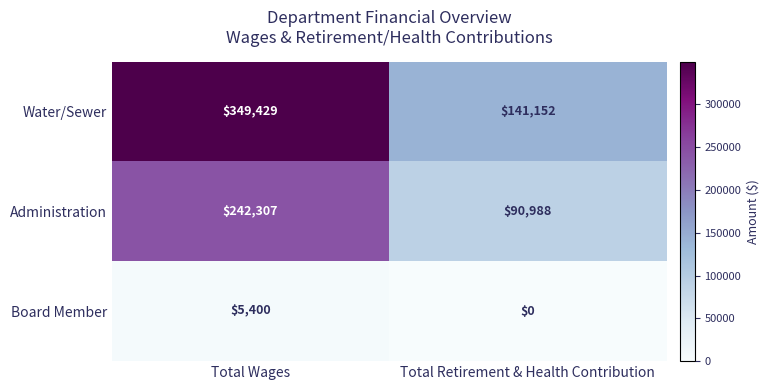

Is it true that Water/Sewer equals 241792 at Total Retirement & Health Contribution?

False